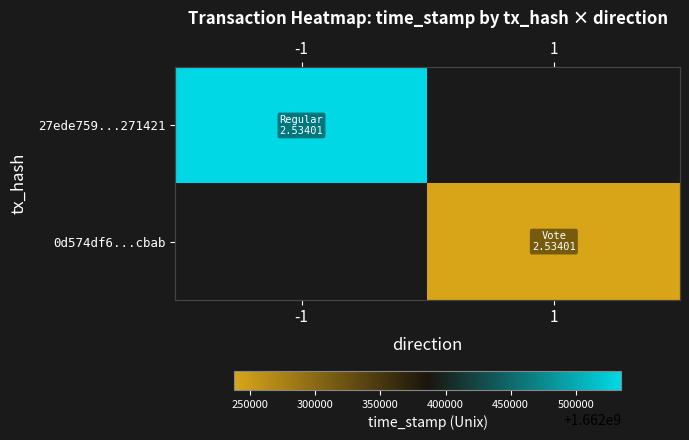

How many series are shown in this chart?

2